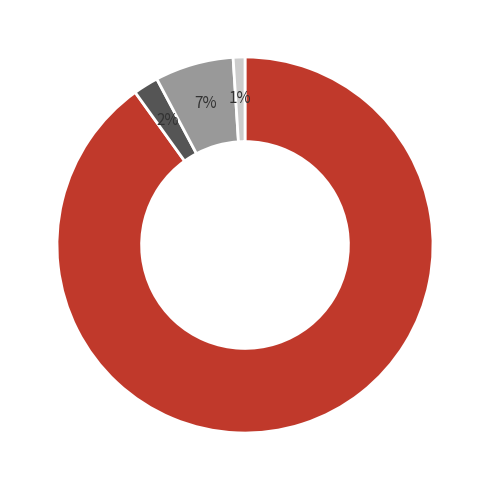

Is there any slice that represents more than half of the pie?

Yes